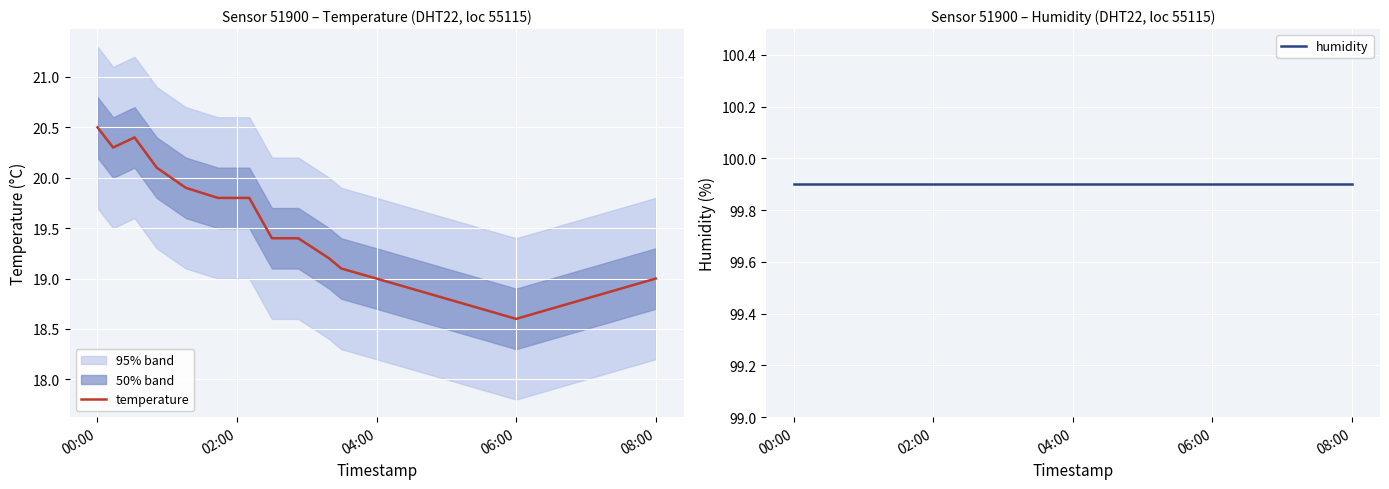

Which category has the lowest value in the temperature series?

06:00